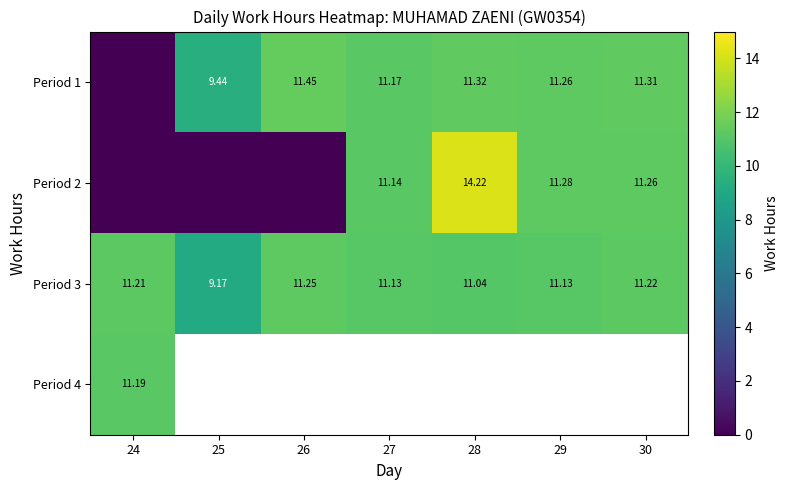

At which category does the chart reach its minimum across all series?

24